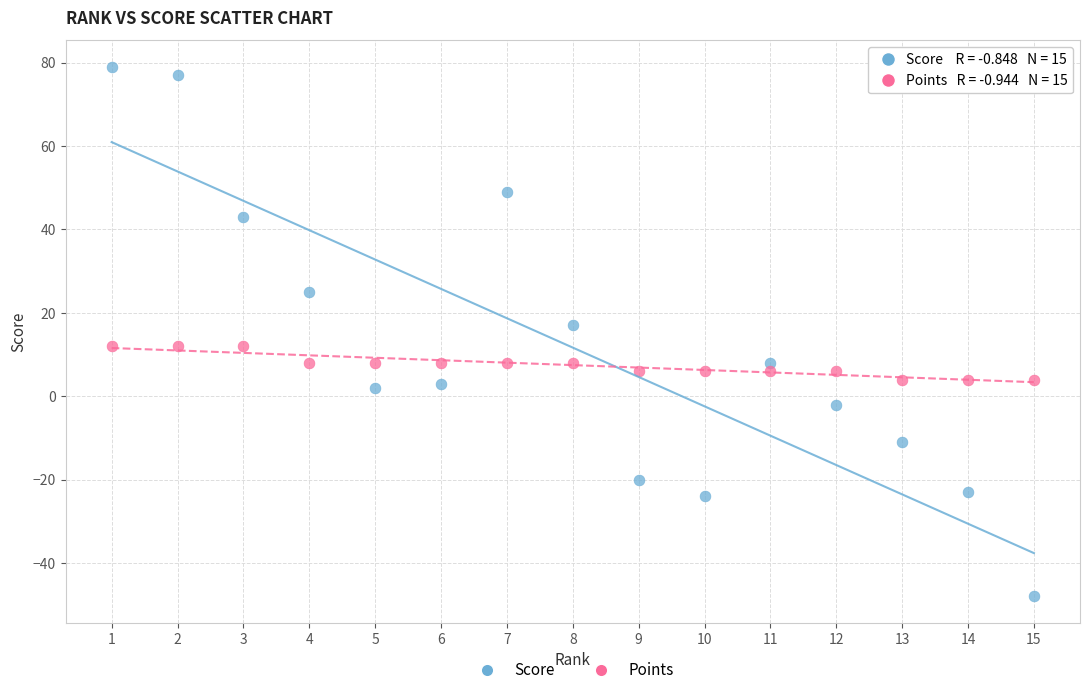

Which series contains the highest Y value?

Score